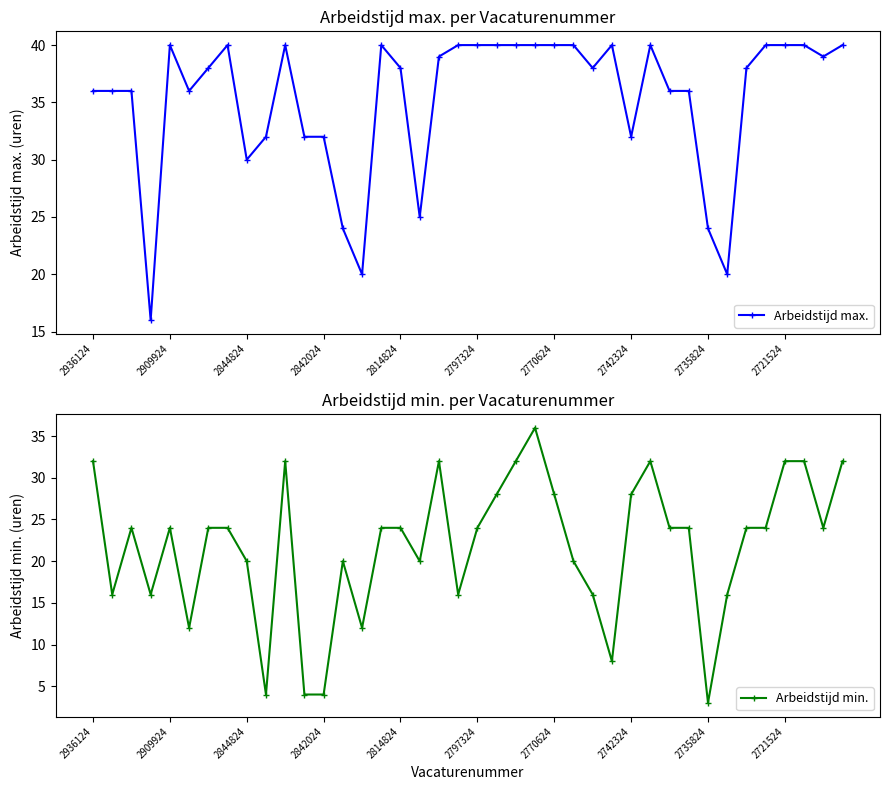

What is the highest value of the Arbeidstijd max. series?

40